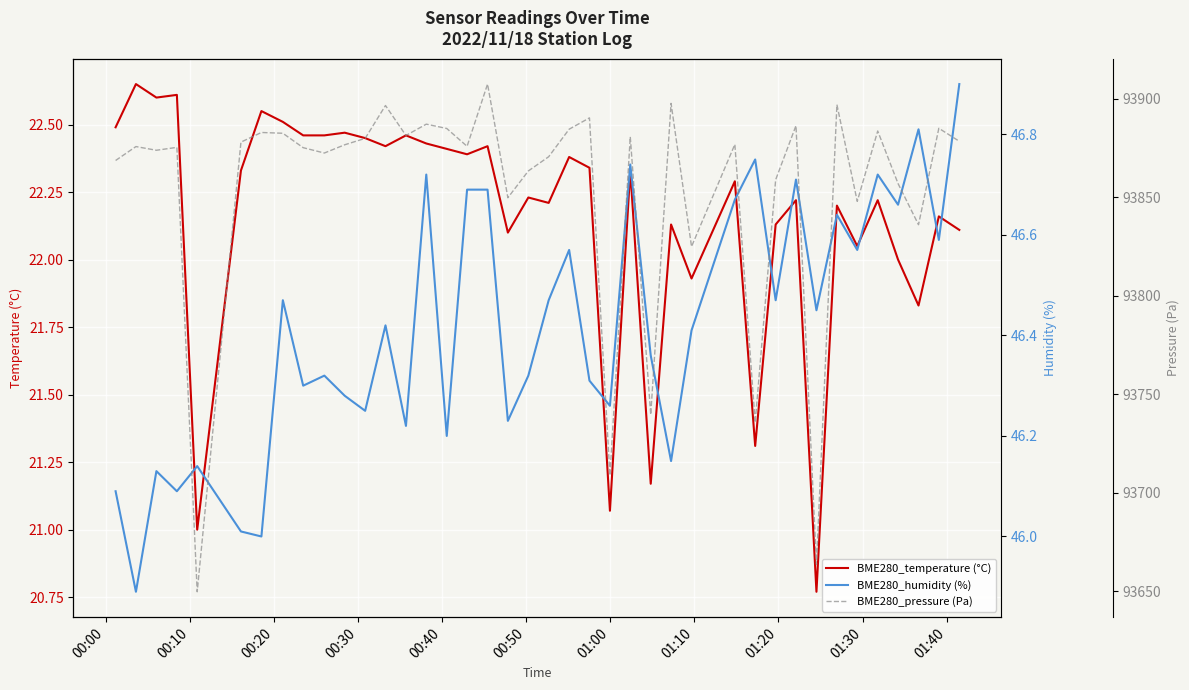

In BME280_temperature (°C), how many points are higher than both neighbors (excluding endpoints)?

15